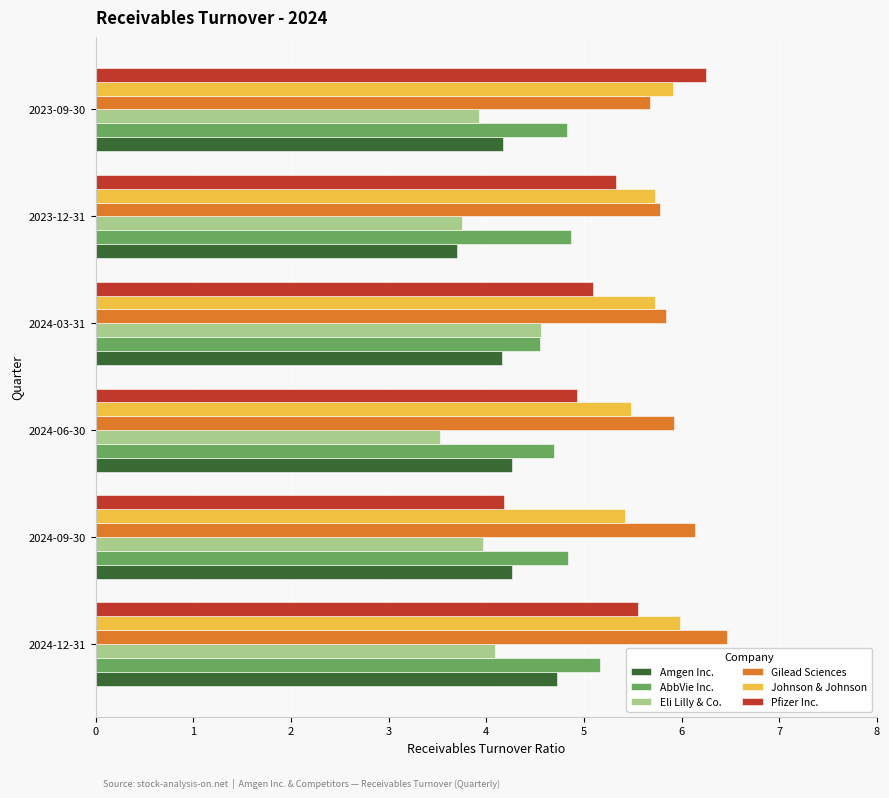

True or false: Eli Lilly & Co. has a value of 3.5 at 2024-06-30.

True